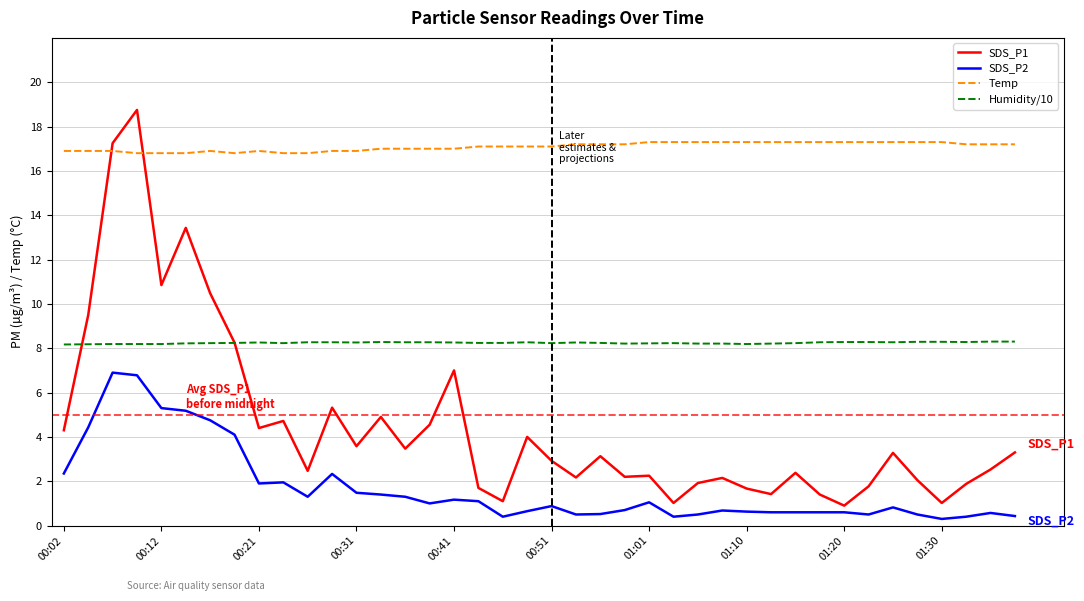

What is the difference between the maximum and minimum values in the Humidity/10 series?

0.1